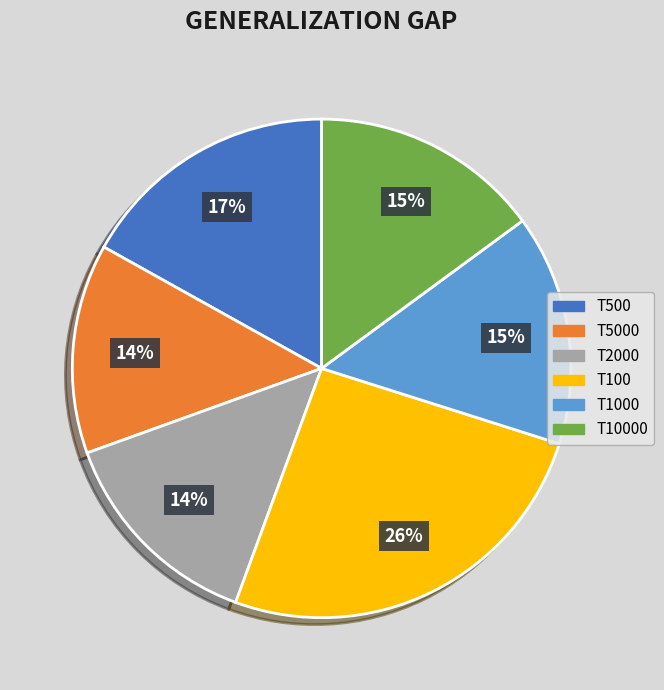

To the nearest percent, what is the difference between the largest and smallest slice percentages?

12%